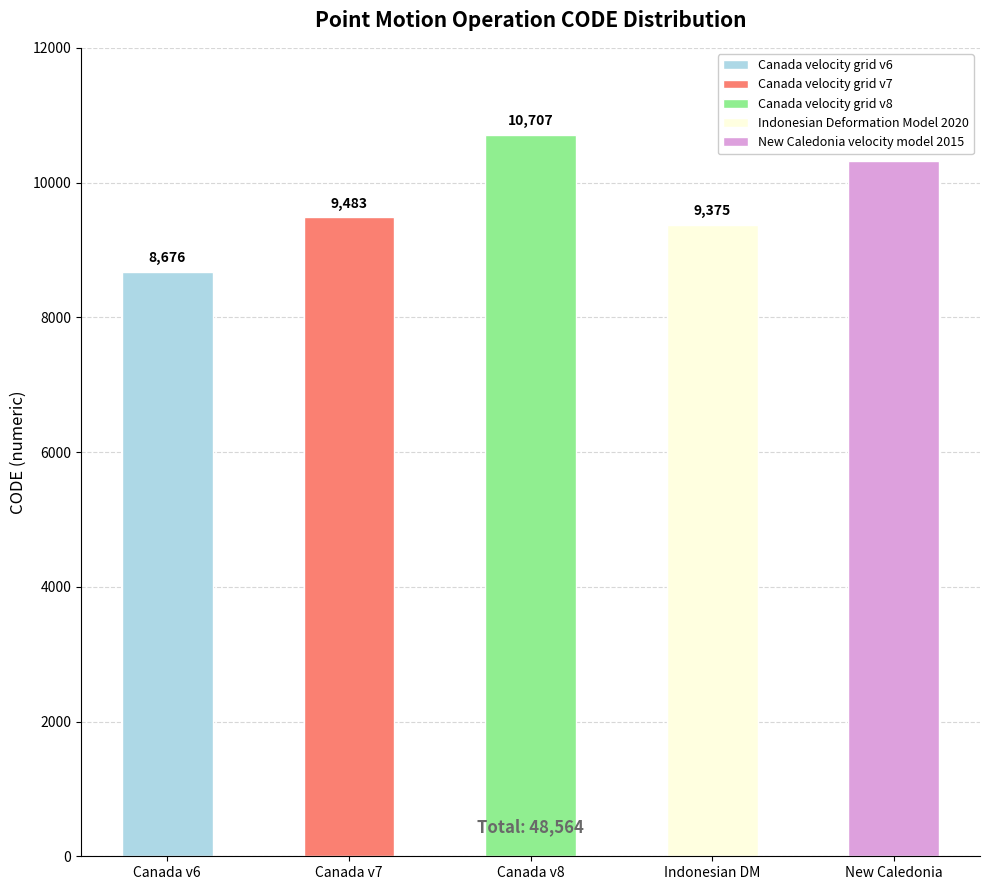

True or false: the data shows 13574 at Canada velocity grid v7.

False